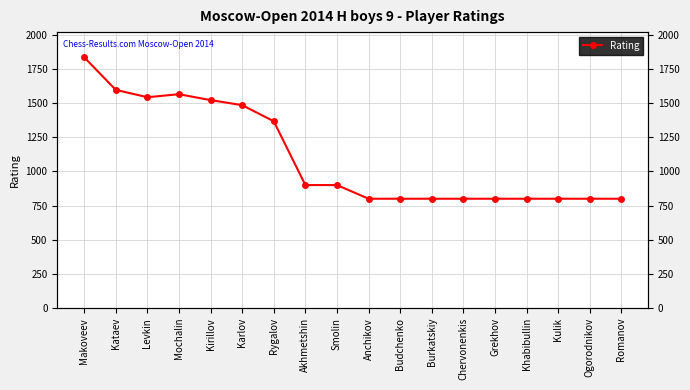

List the labels in order of value, largest first.

Makoveev, Kataev, Mochalin, Levkin, Kirillov, Karlov, Rygalov, Akhmetshin, Smolin, Anchikov, Budchenko, Burkatskiy, Chervonenkis, Grekhov, Khabibullin, Kulik, Ogorodnikov, Romanov